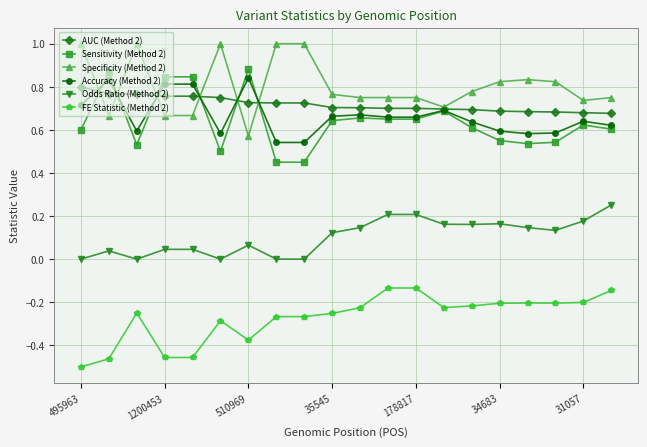

Which series has the largest total across all categories?

Specificity (Method 2)